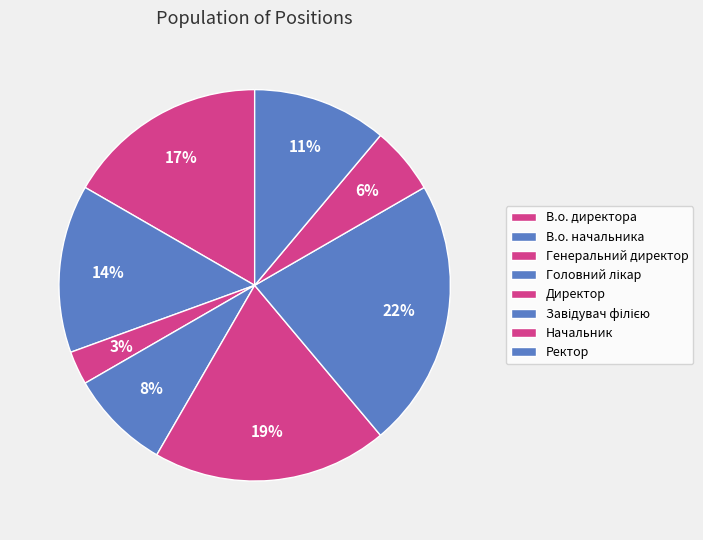

Which category has the biggest portion of the pie?

Завідувач філією